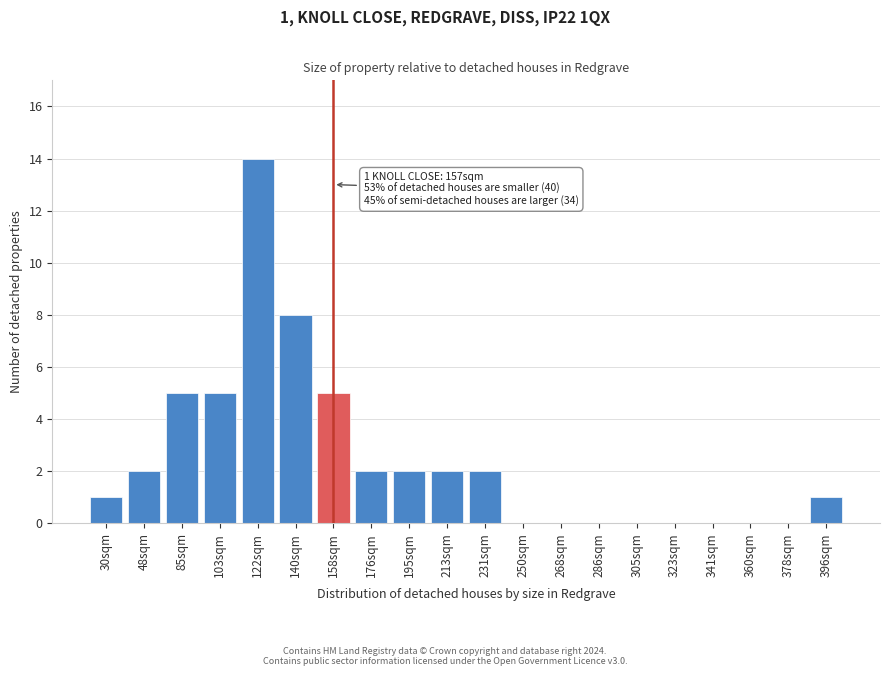

Reading left to right, transcribe all the data shown in this chart.

30sqm=1	48sqm=2	85sqm=5	103sqm=5	122sqm=14	140sqm=8	158sqm=5	176sqm=2	195sqm=2	213sqm=2	231sqm=2	250sqm=0	268sqm=0	286sqm=0	305sqm=0	323sqm=0	341sqm=0	360sqm=0	378sqm=0	396sqm=1